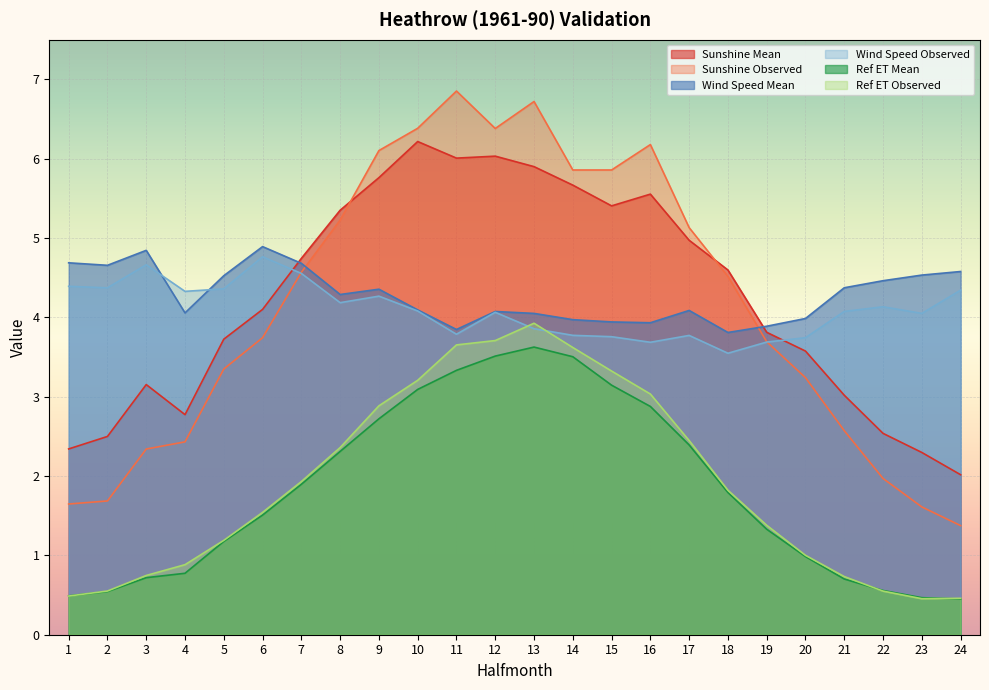

Where is the first local minimum for Sunshine Observed?

12